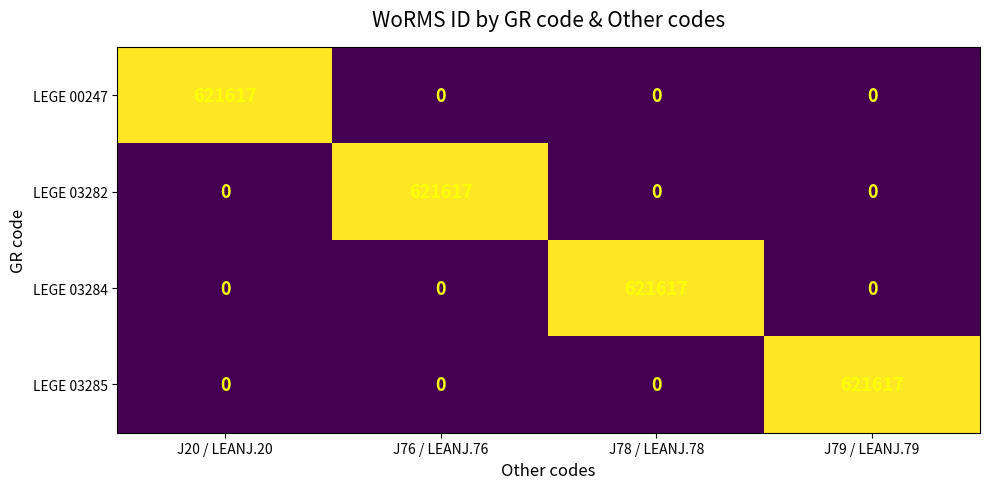

Read the LEGE 00247 value at J20 / LEANJ.20.

621617